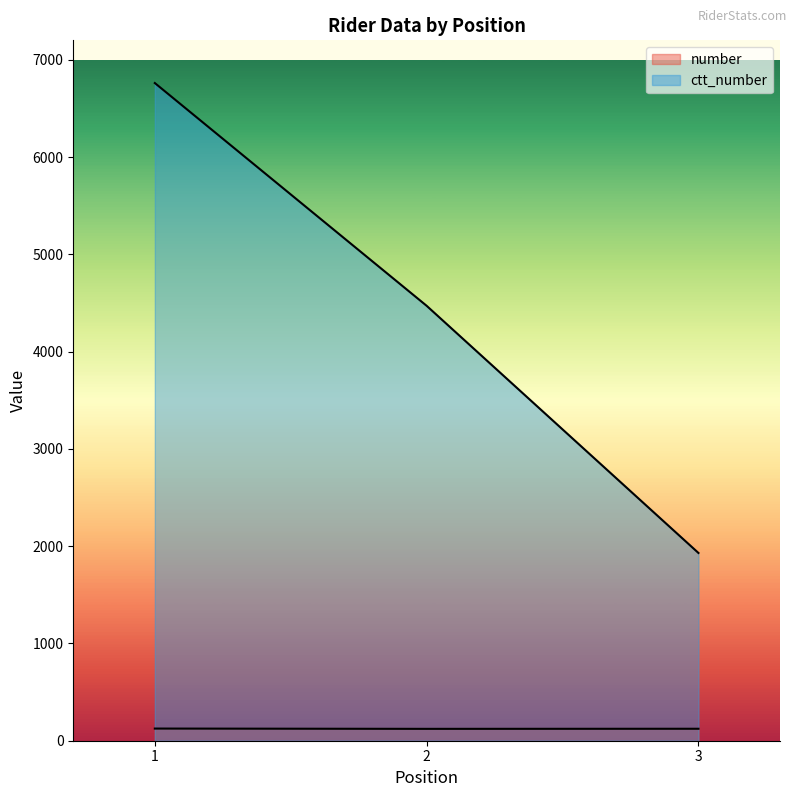

What is the difference between the number values at 3 and 1?

2